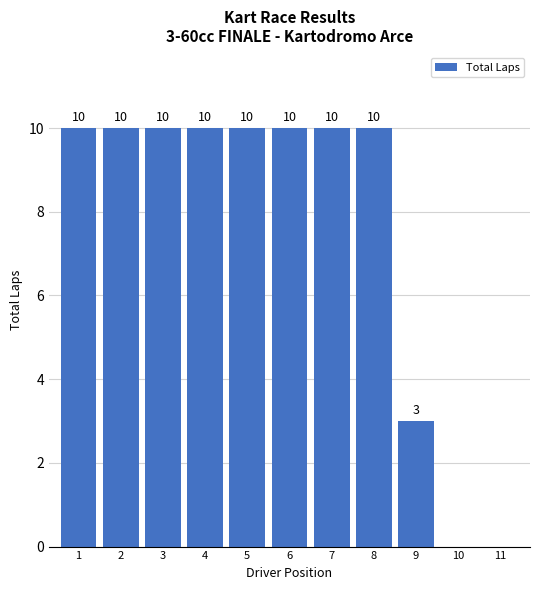

Where is the data nearest to the value 5?

9